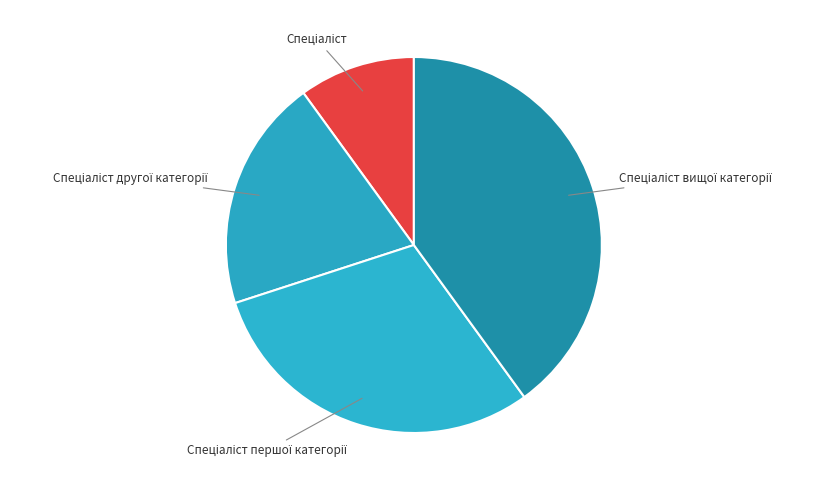

Is there any slice that represents more than half of the pie?

No